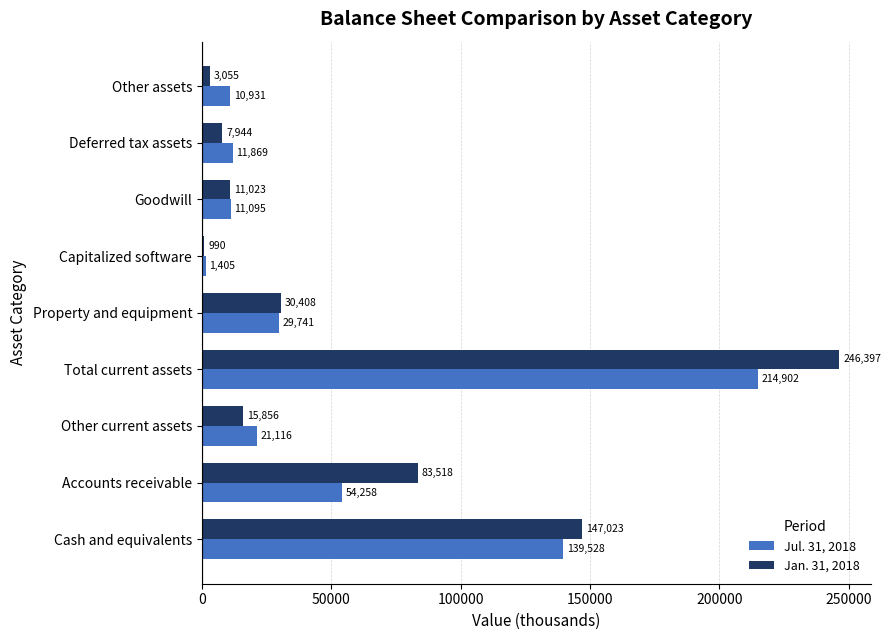

What is the maximum value for Jul. 31, 2018?

214902